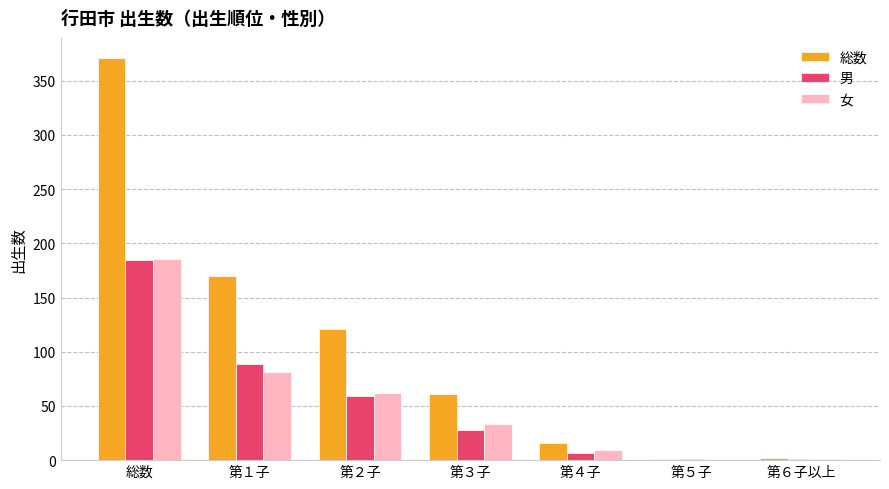

What is the maximum value shown in the chart?

371